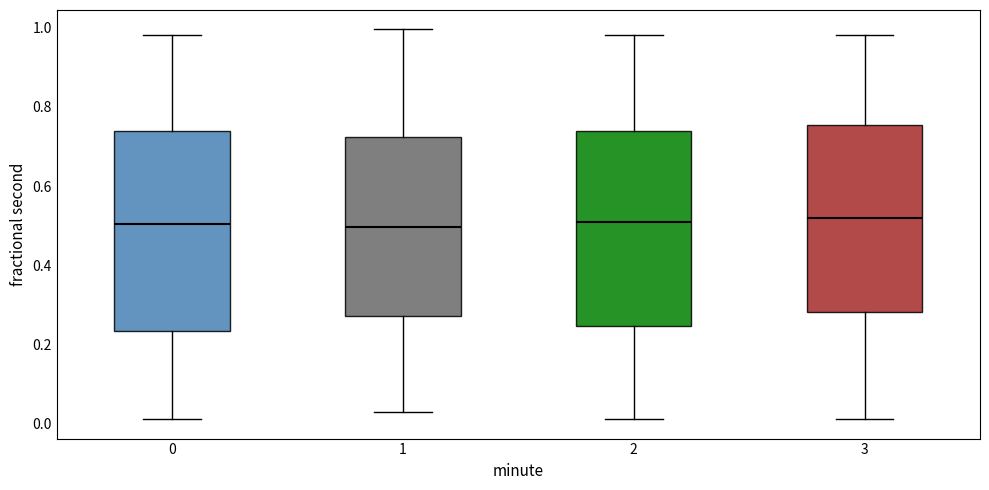

Reading left to right, transcribe this box plot: for each box, give where its median line is, the range the box spans, and where its two whiskers end, as read against the y-axis. The values are not printed on the chart, so give them approximately, as read against the axis.

0: median 0.50, box 0.24 to 0.74, whiskers 0.02 to 0.98
1: median 0.50, box 0.28 to 0.72, whiskers 0.02 to 1.00
2: median 0.50, box 0.24 to 0.74, whiskers 0.02 to 0.98
3: median 0.52, box 0.28 to 0.76, whiskers 0.02 to 0.98